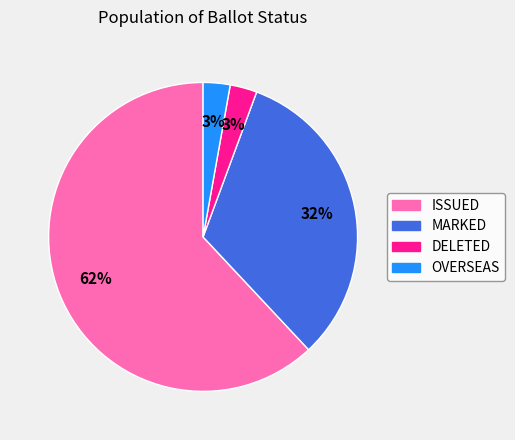

Do MARKED and ISSUED together represent more than half of the pie?

Yes